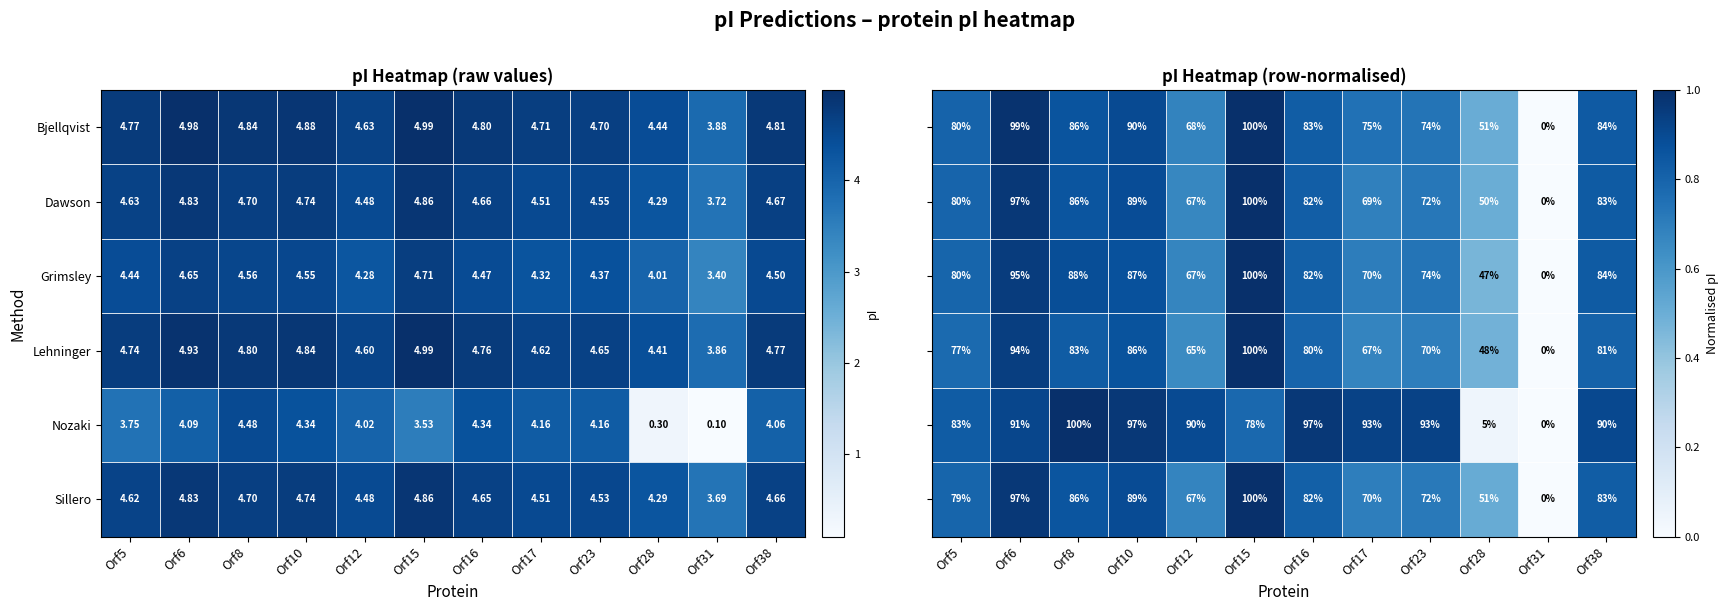

How many data points does each series have?

12